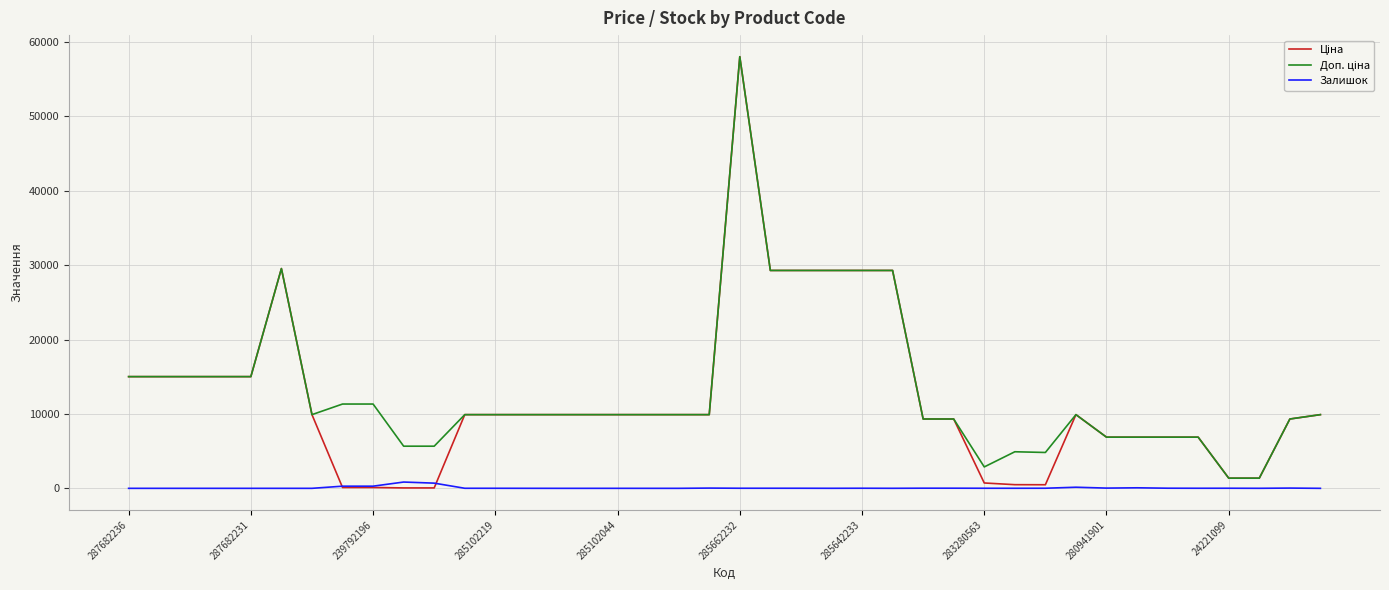

Does the chart have visible grid lines?

Yes